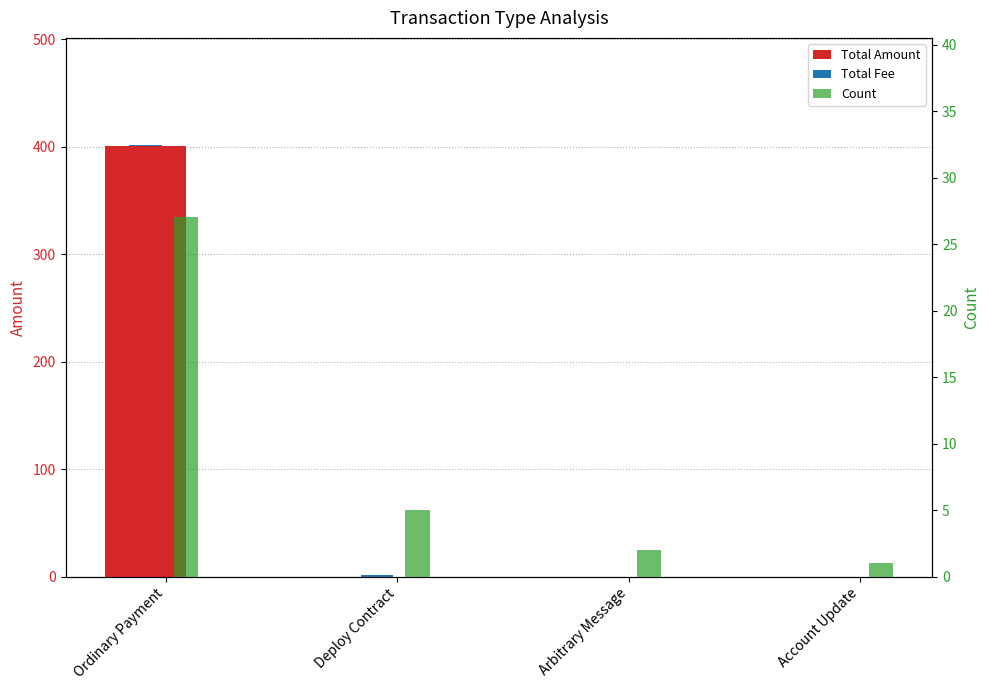

What is the sum of all Total Amount values?

401.0